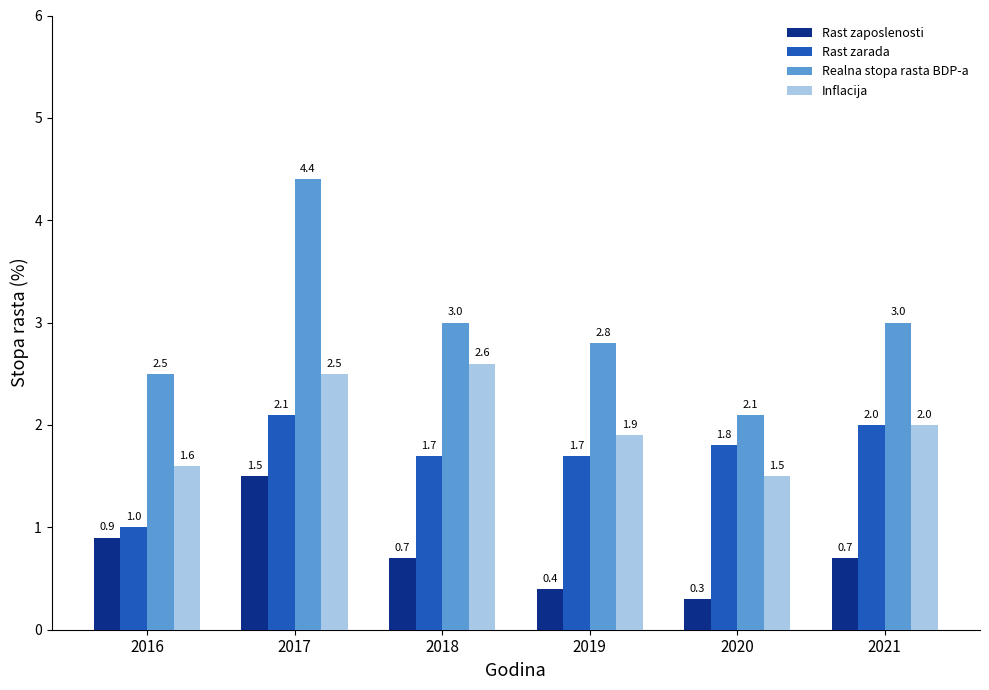

Are the bars grouped side by side (vs. stacked)?

Yes